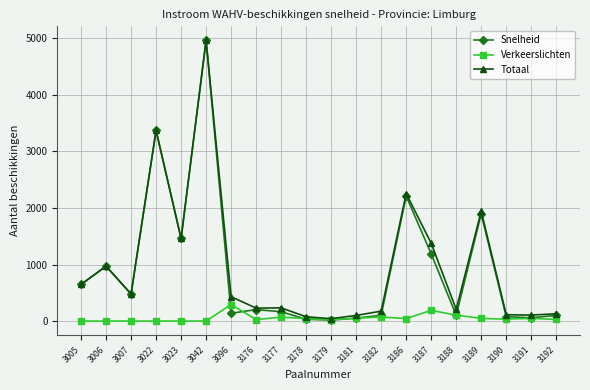

What is the maximum value for Totaal?

4966